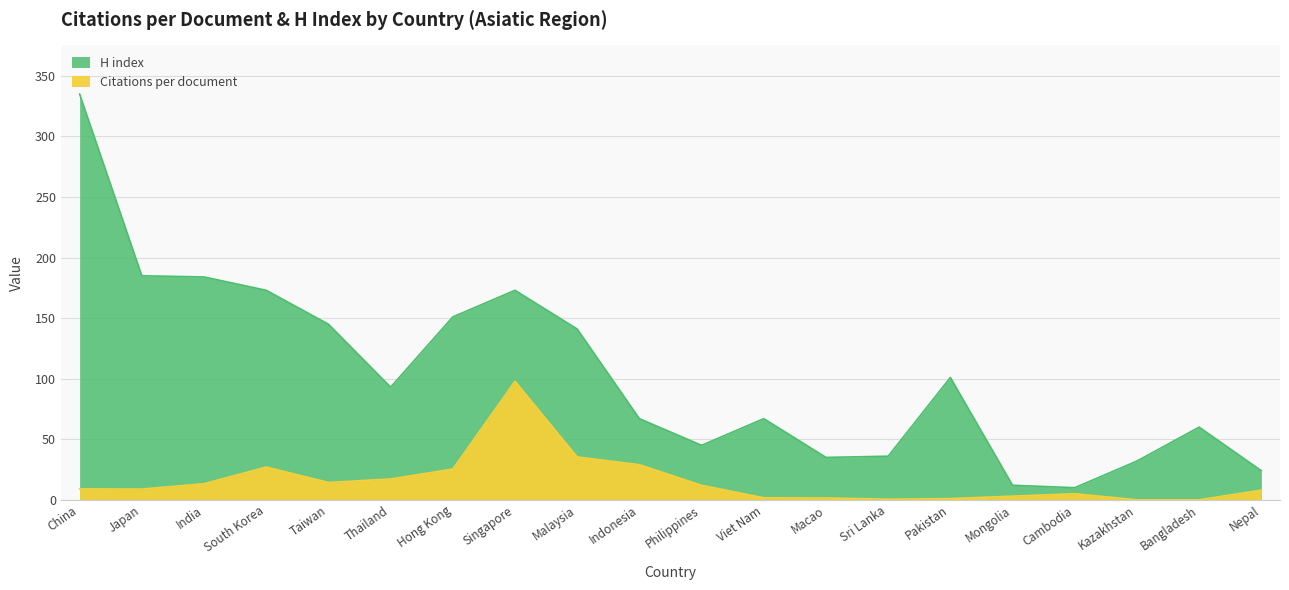

Reading right to left, what are all the values shown in this chart?

Citations per document: 8.0	0.0	0.0	5.0	3.0	1.0	0.5	1.5	1.7	12.0	29.0	35.4	97.9	25.4	17.2	14.3	27.1	13.3	8.8	9.0
H index: 24.0	60.0	32.0	10.0	12.0	101.0	36.0	35.0	67.0	45.0	67.0	141.0	173.0	151.0	93.0	145.0	173.0	184.0	185.0	335.0